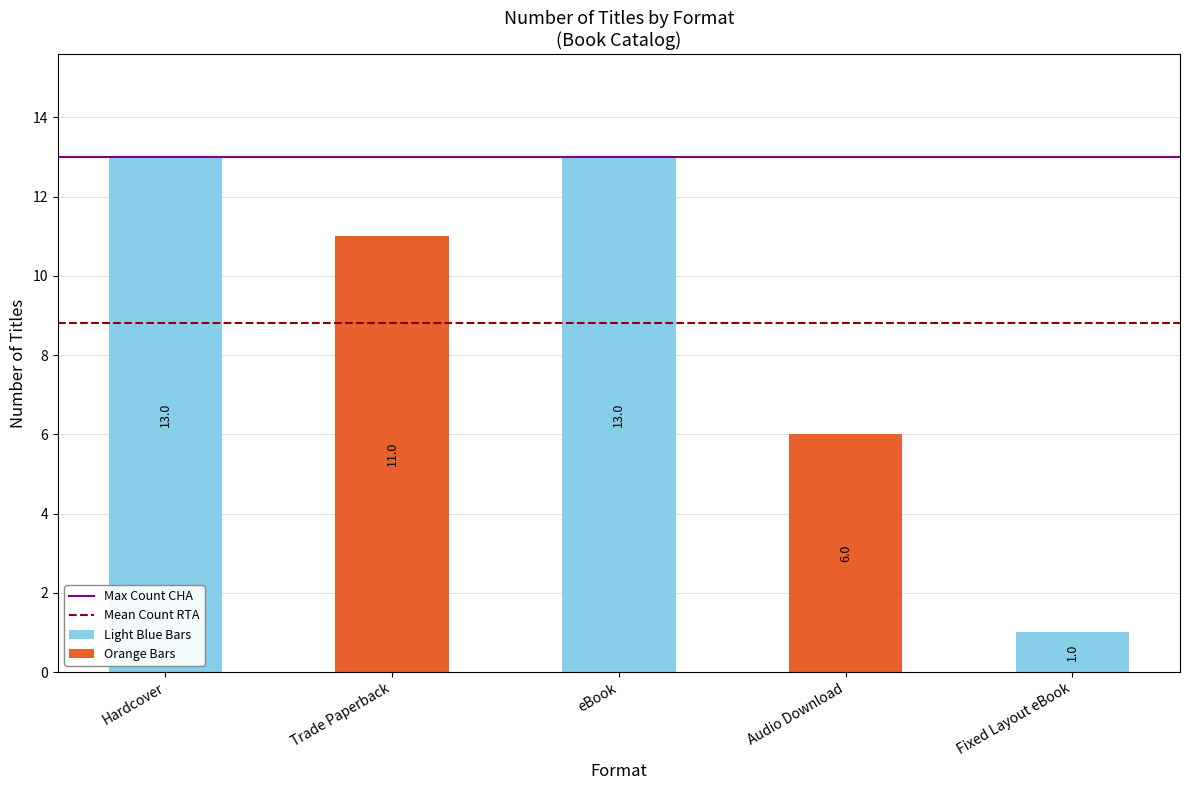

Which has a higher value, Hardcover or Trade Paperback?

Hardcover